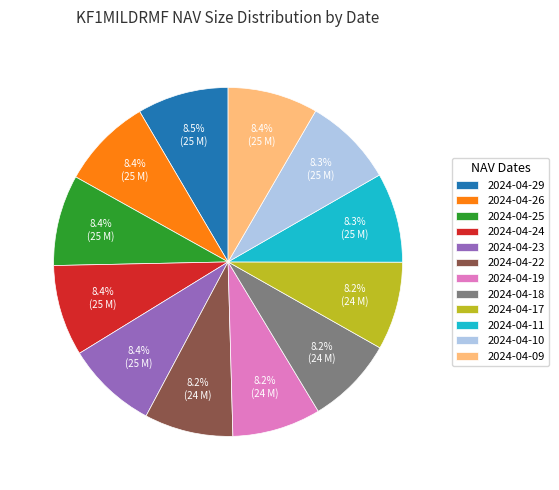

To the nearest percent, what is the average slice percentage?

8%